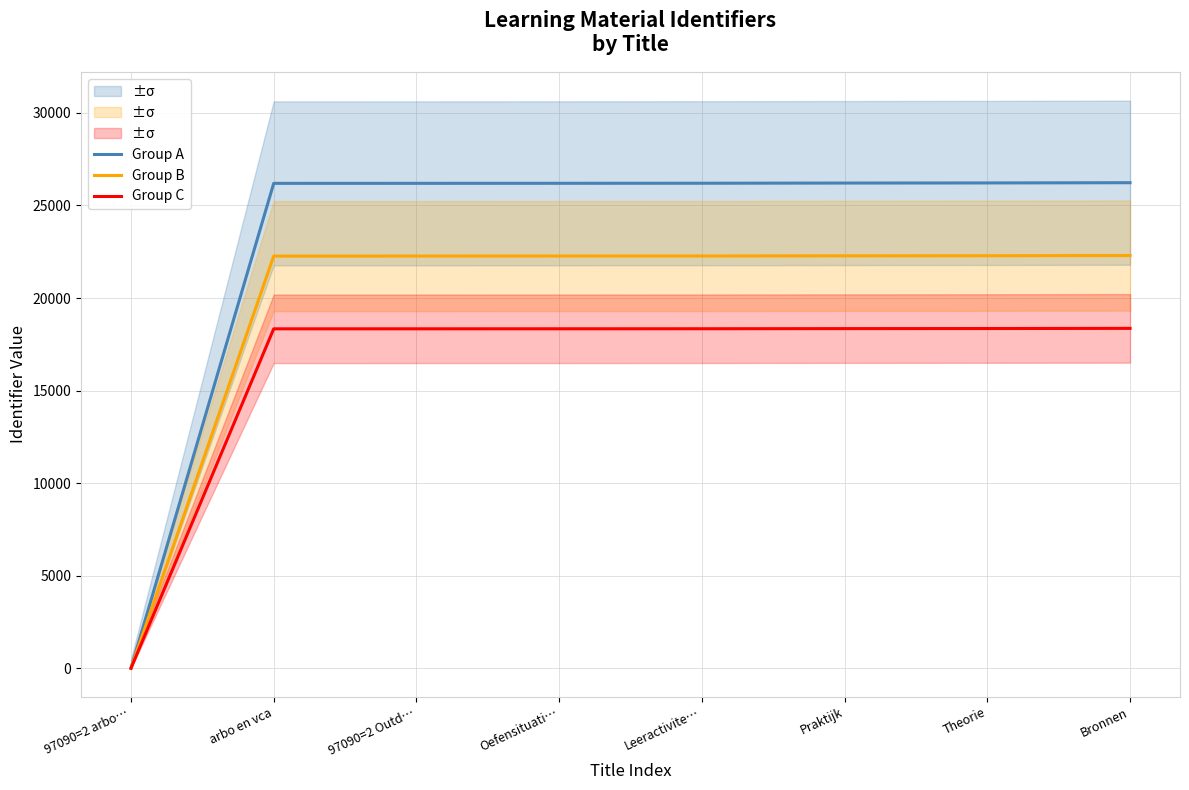

The value of Group A at Praktijk is 38667.4. True or false?

False